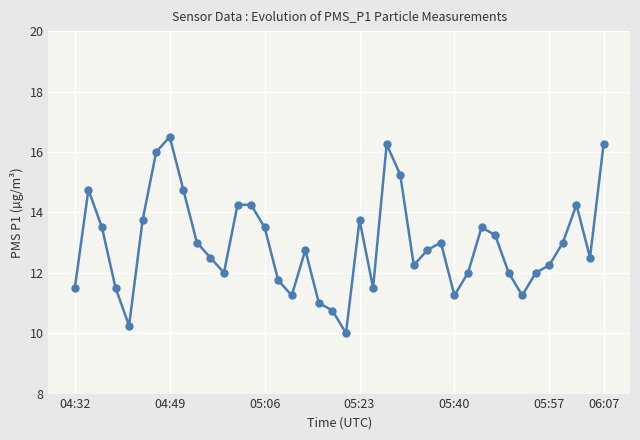

What is the sum of all values?

517.8